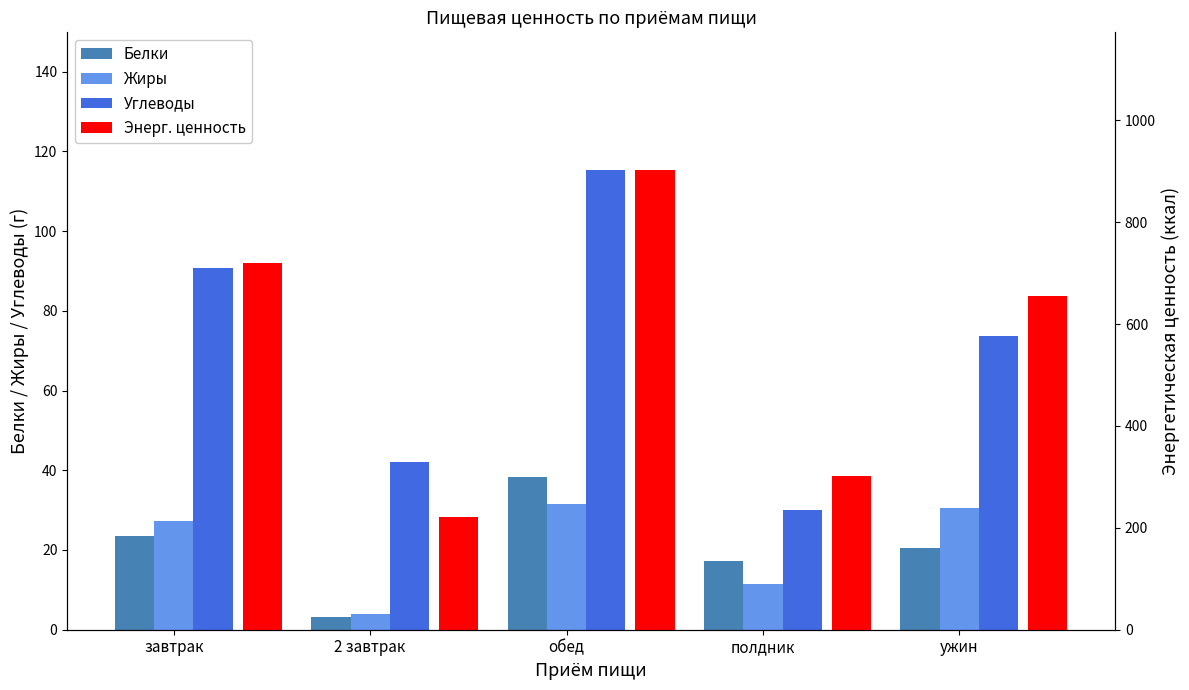

Where does the Энерг. ценность series first go above 655?

завтрак